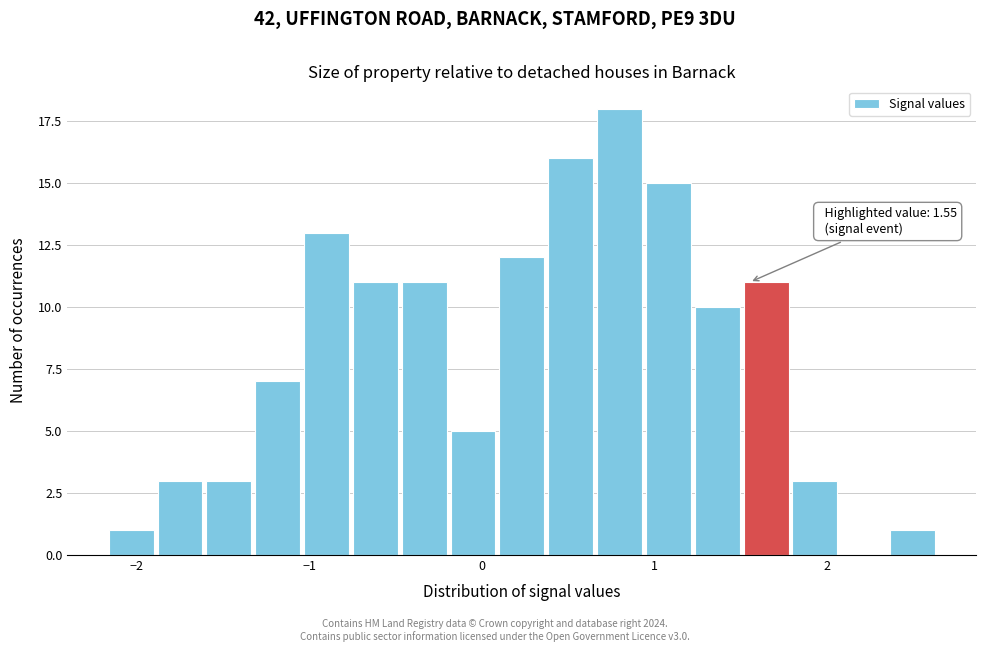

Around what value on the x-axis is the tallest bar? Give the approximate position of its centre, as read against the axis.

0.8